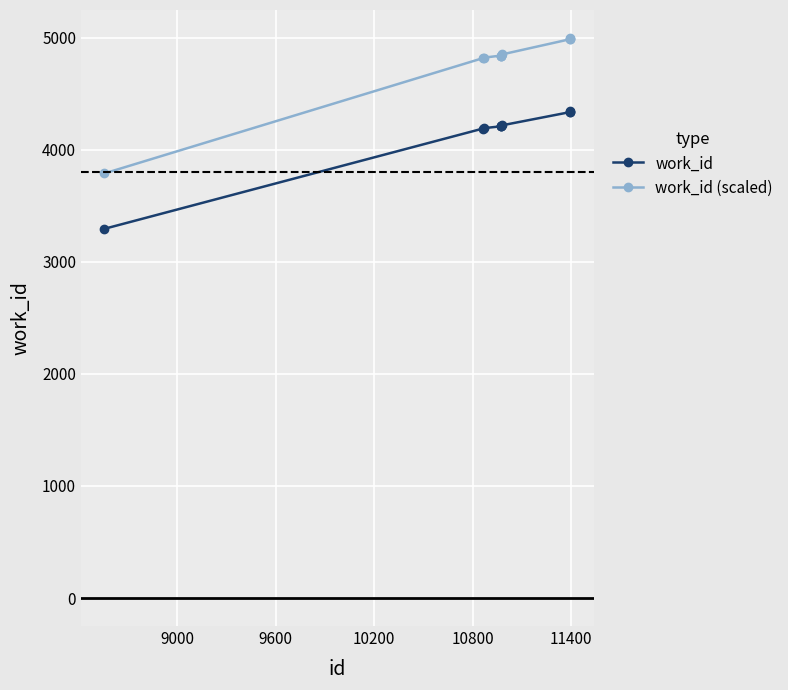

What is the value of the work_id point at the 10th from the left?

4345.0